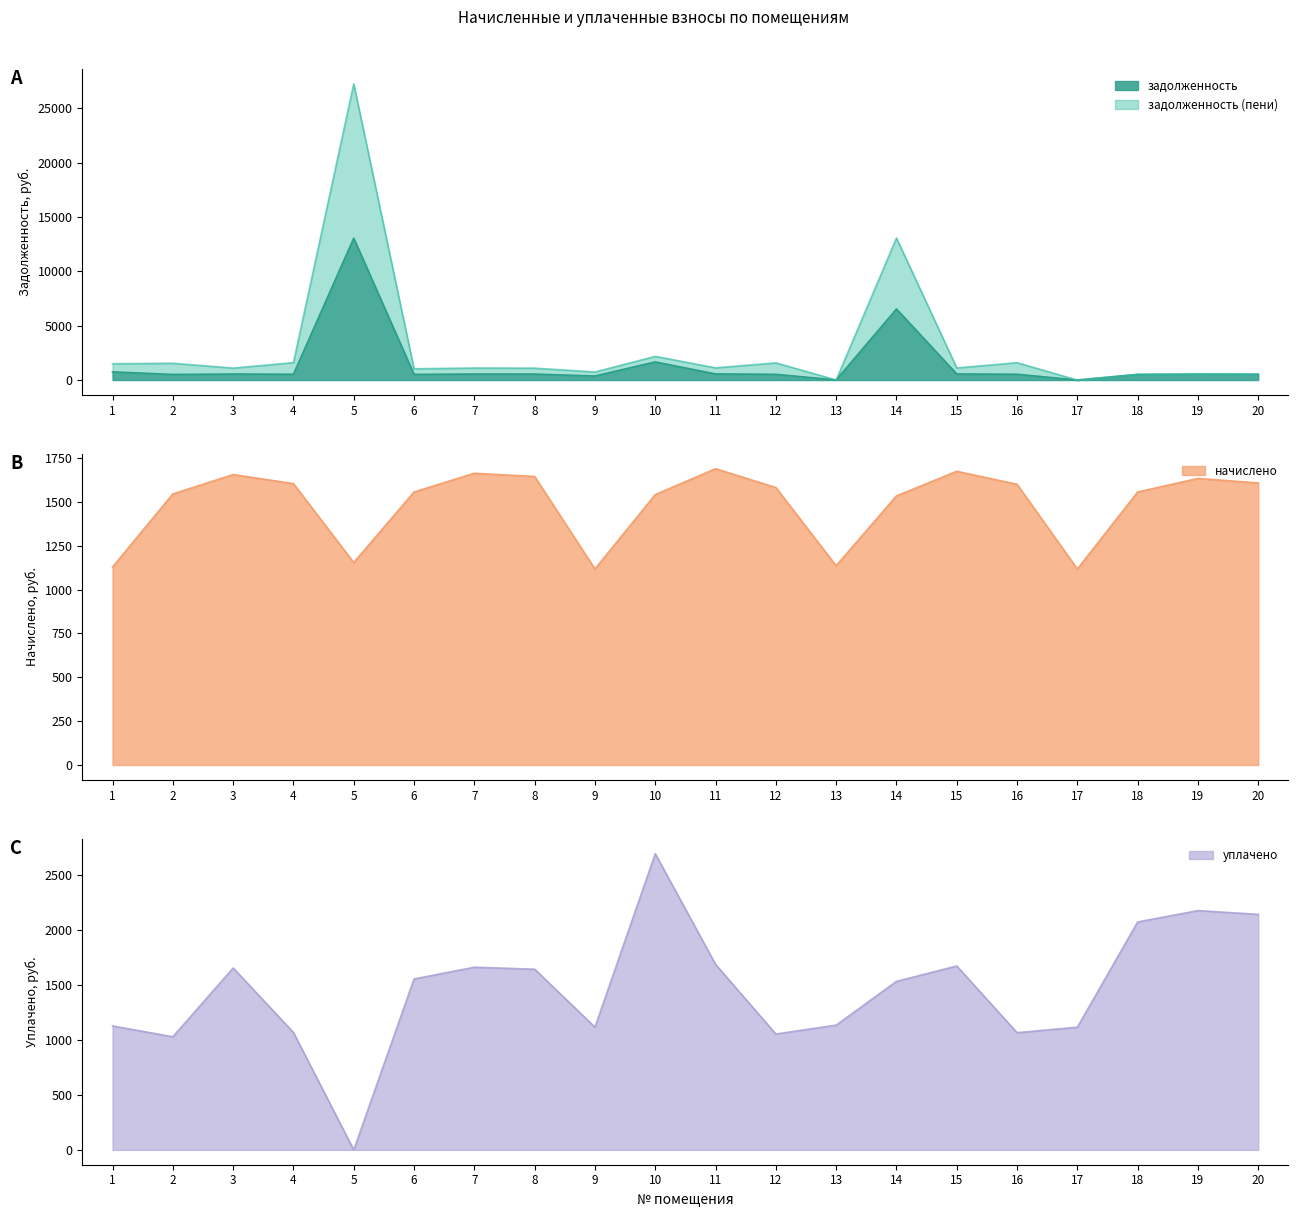

List the labels in order of задолженность value, smallest first.

17, 13, 9, 2, 6, 18, 12, 16, 4, 20, 19, 8, 3, 7, 15, 11, 1, 10, 14, 5